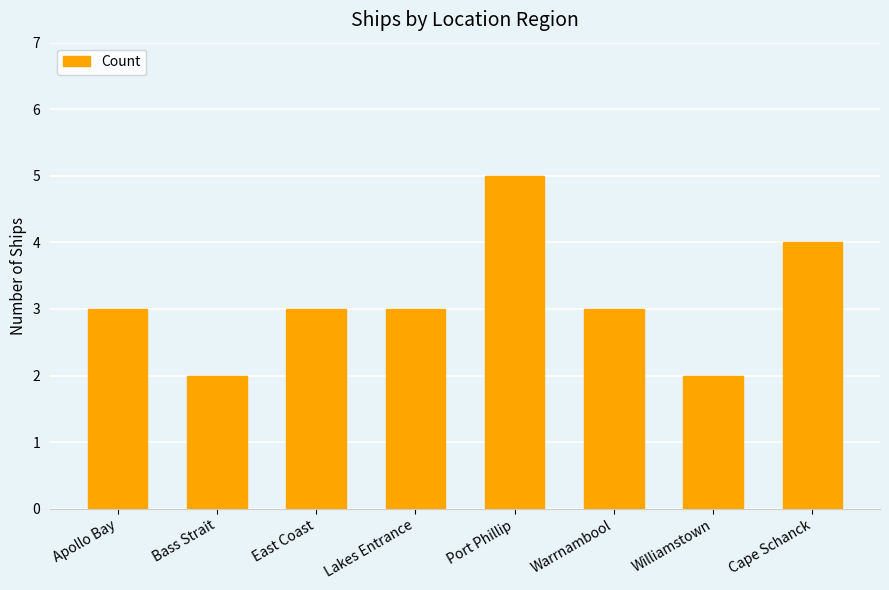

Reading right to left, list all the values displayed in this chart.

4	2	3	5	3	3	2	3